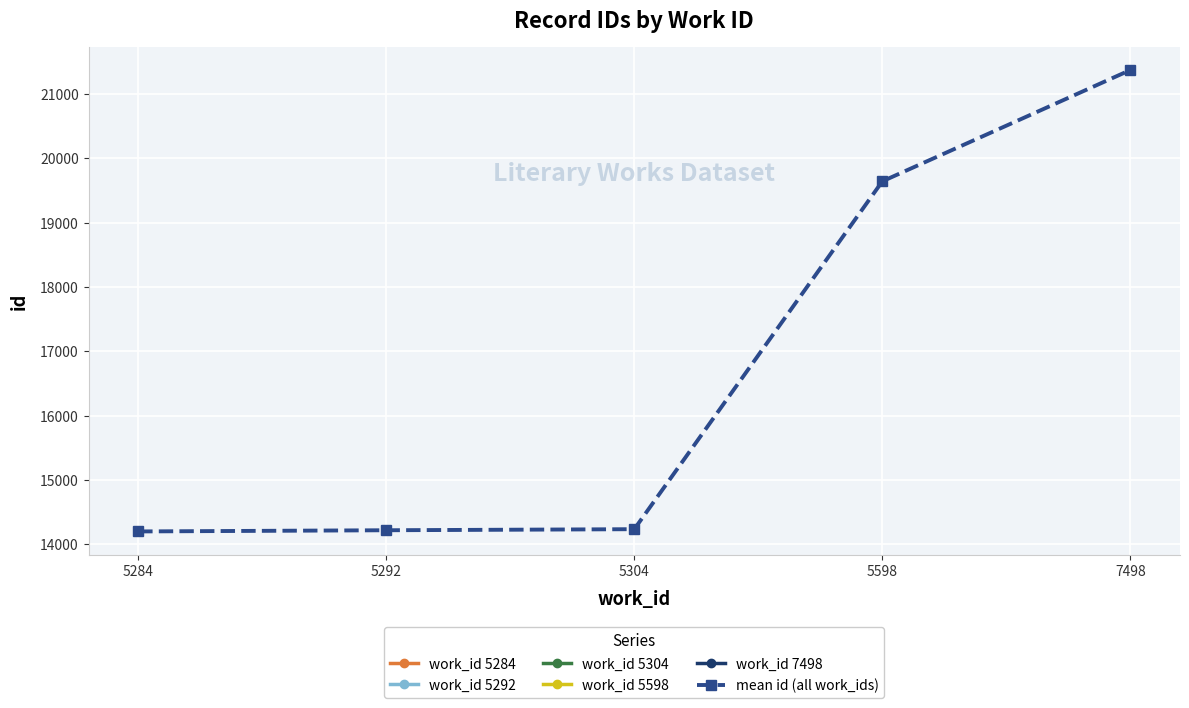

At which category does the chart reach its peak across all series?

7498